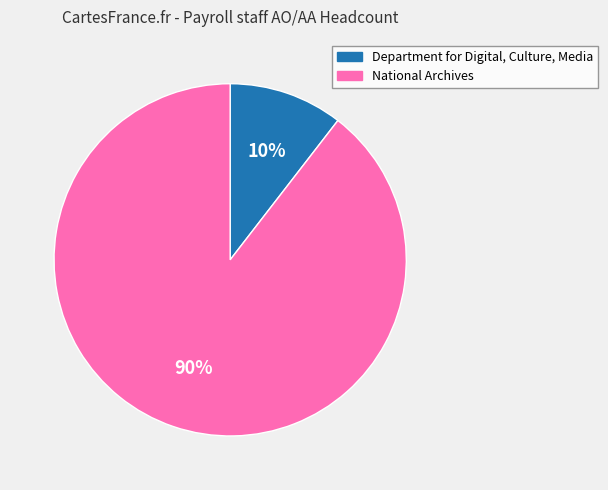

Between Department for Digital, Culture, Media and National Archives, which is larger?

National Archives